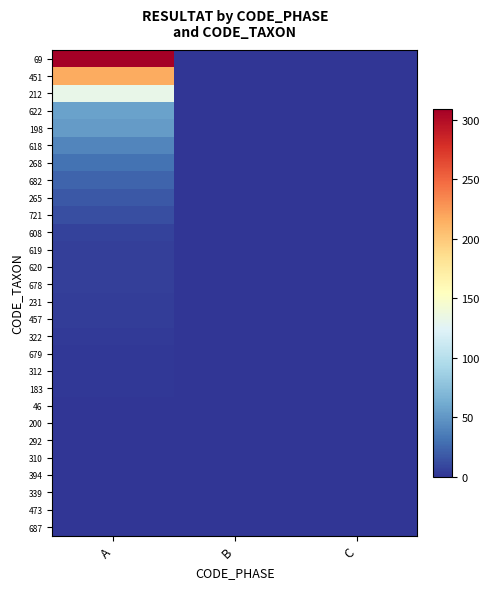

Which series changed the most between B and C?

69